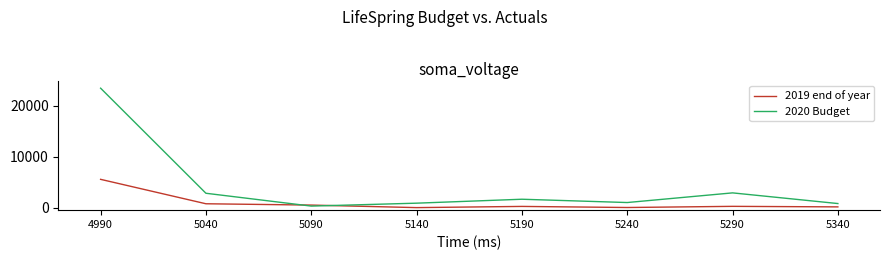

Which series has the largest range (max minus min)?

2020 Budget